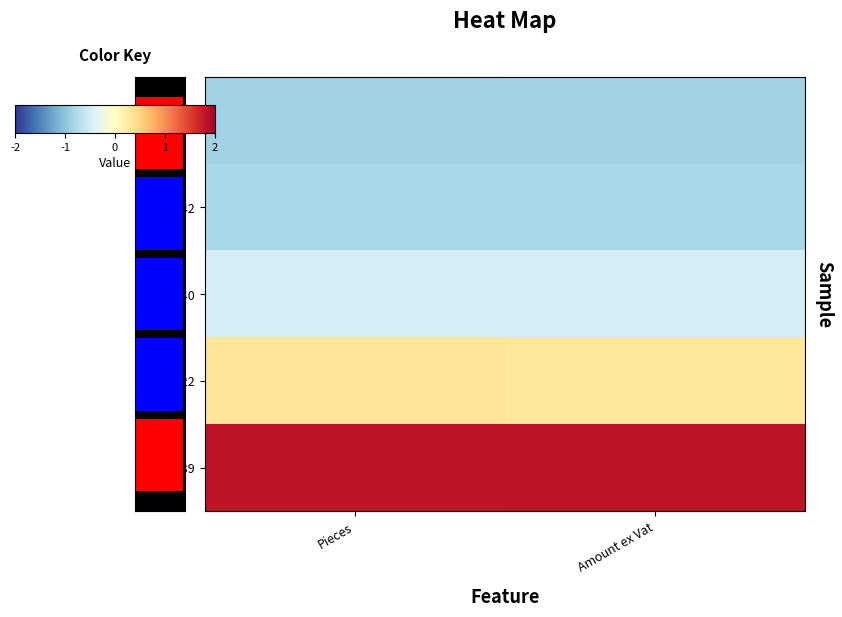

At which category is the sum across all series the highest?

Amount ex Vat